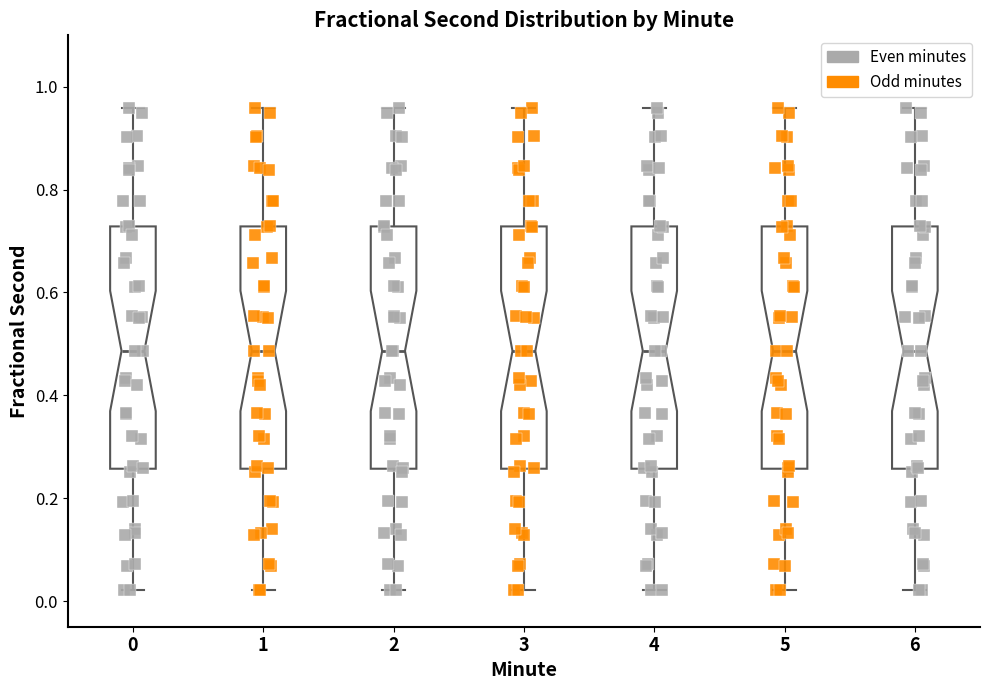

Reading left to right, read every box against the y-axis: the position of its median line, the range the box covers, and the ends of its whiskers. The values are not printed on the chart, so give them approximately, as read against the axis.

0: median 0.48, box 0.26 to 0.72, whiskers 0.02 to 0.96
1: median 0.48, box 0.26 to 0.72, whiskers 0.02 to 0.96
2: median 0.48, box 0.26 to 0.72, whiskers 0.02 to 0.96
3: median 0.48, box 0.26 to 0.72, whiskers 0.02 to 0.96
4: median 0.48, box 0.26 to 0.72, whiskers 0.02 to 0.96
5: median 0.48, box 0.26 to 0.72, whiskers 0.02 to 0.96
6: median 0.48, box 0.26 to 0.72, whiskers 0.02 to 0.96